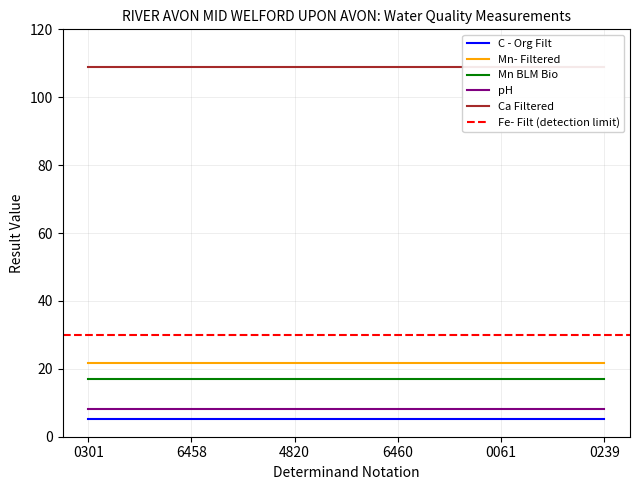

What is the lowest value of the Mn- Filtered series?

21.8